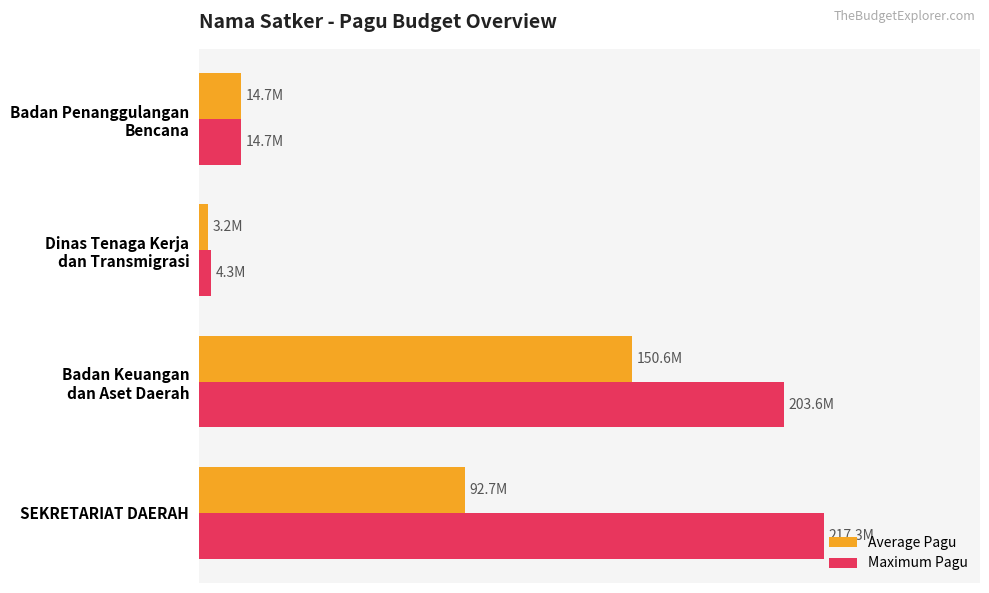

At which label does Average Pagu reach its peak?

Badan Keuangan
dan Aset Daerah